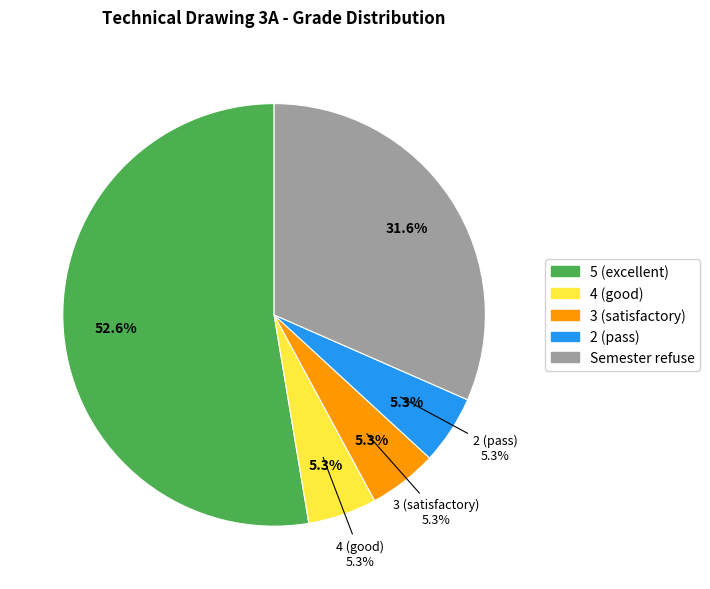

What percentage is the Semester refuse slice, to the nearest percent?

32%